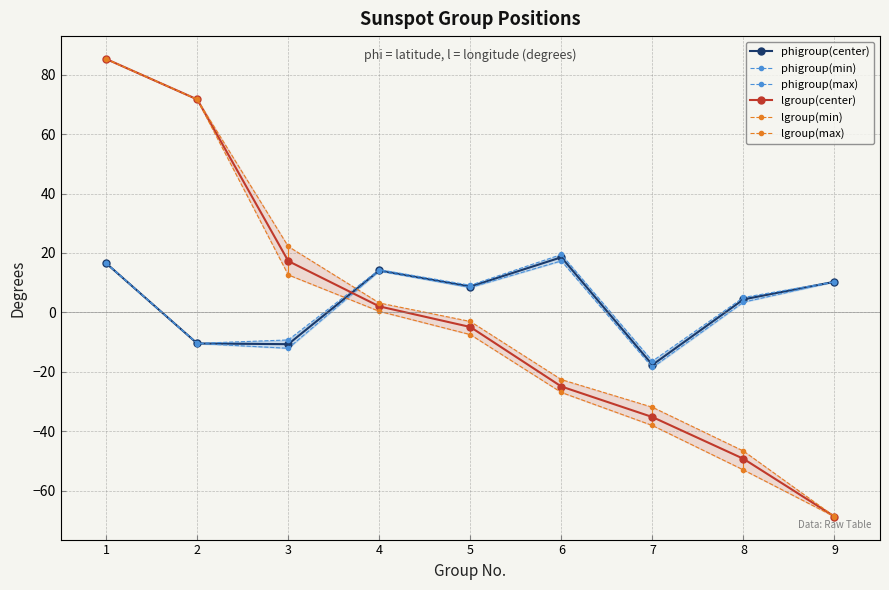

Is it true that lgroup(max) equals 4.3 at 4?

False